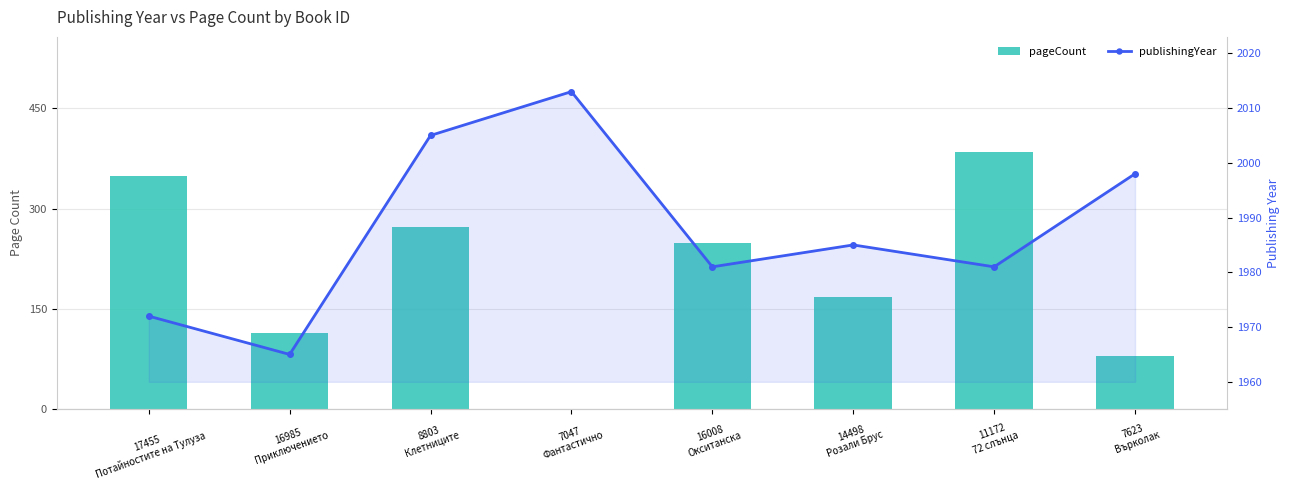

Reading left to right, what are all the values shown in this chart?

pageCount: 17455
Потайностите на Тулуза=348	16985
Приключението=114	8803
Клетниците=272	7047
Фантастично=0	16008
Окситанска=248	14498
Розали Брус=168	11172
72 слънца=384	7623
Върколак=80
publishingYear: 17455
Потайностите на Тулуза=1972	16985
Приключението=1965	8803
Клетниците=2005	7047
Фантастично=2013	16008
Окситанска=1981	14498
Розали Брус=1985	11172
72 слънца=1981	7623
Върколак=1998